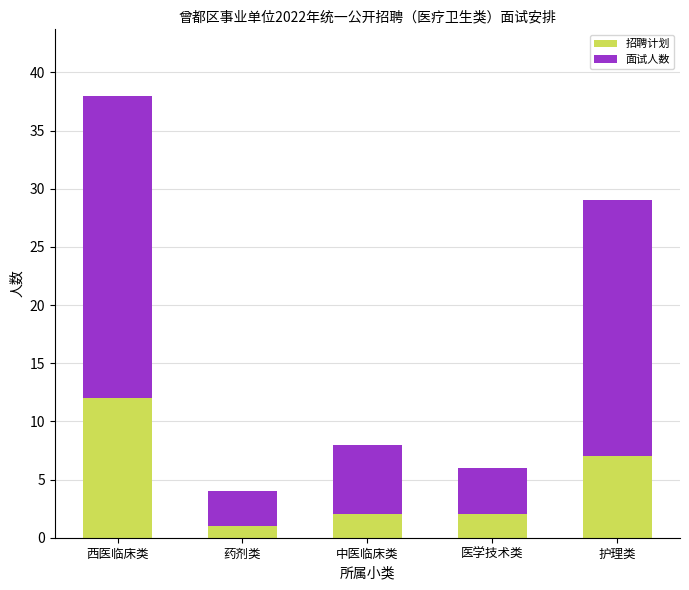

Reading right to left, transcribe the values for 招聘计划.

护理类=7	医学技术类=2	中医临床类=2	药剂类=1	西医临床类=12